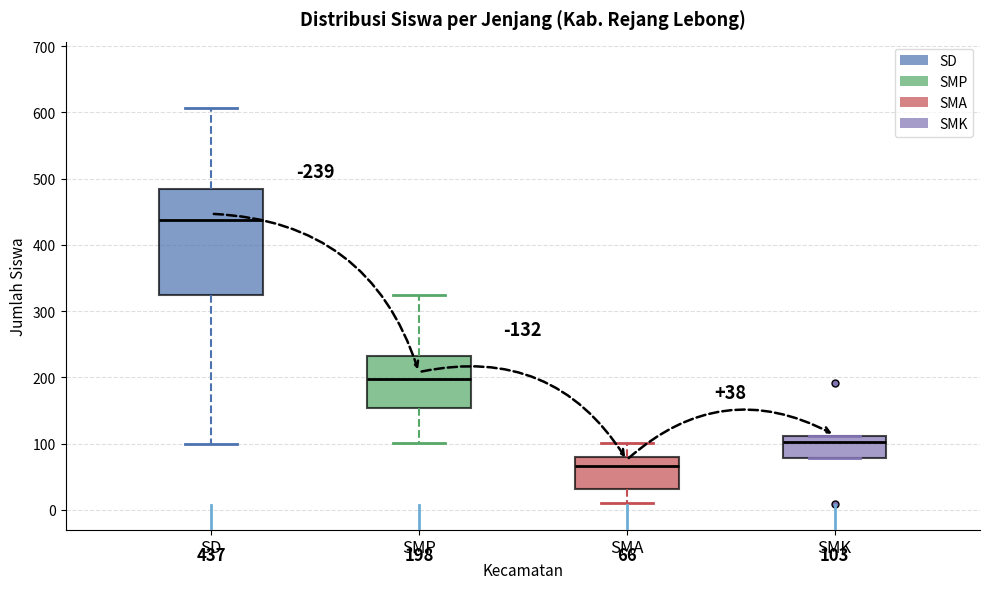

Which box is the tallest, from its lower edge to its upper edge?

SD